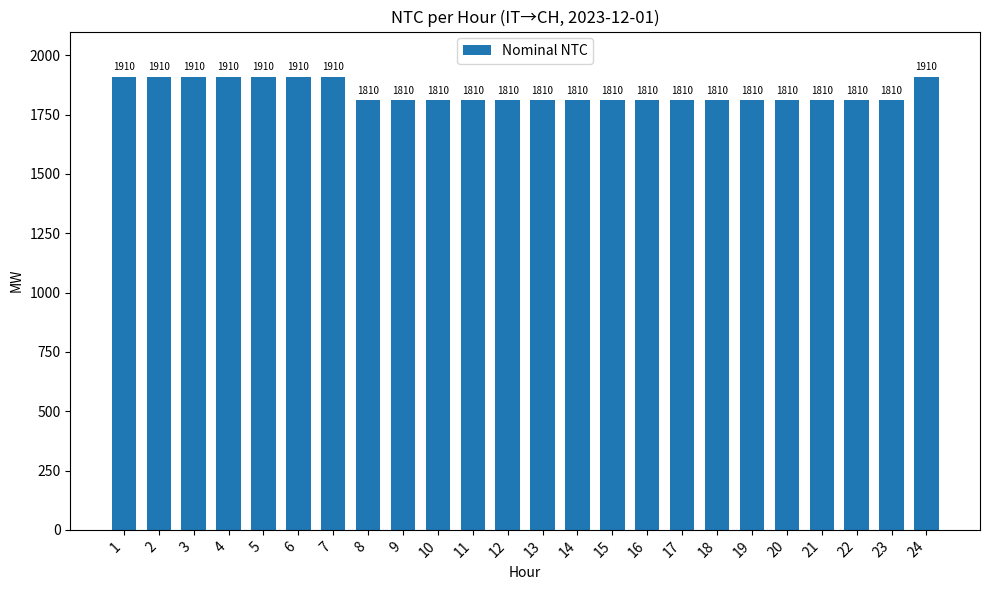

What is the ratio of the value at 10 to the value at 16?

1.0